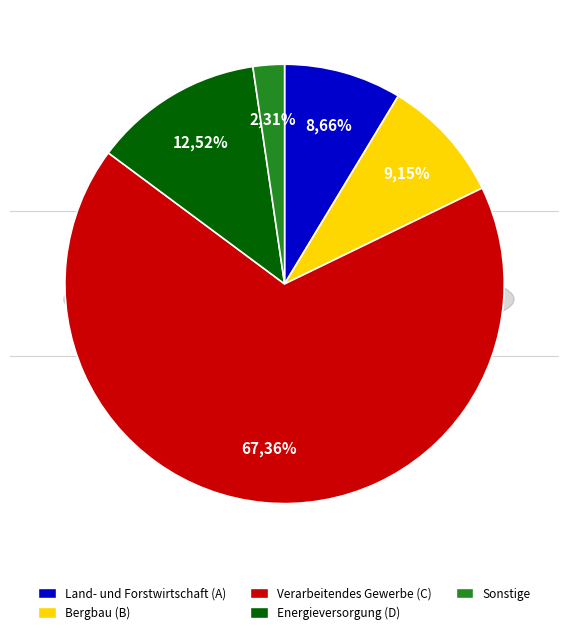

What is the largest slice in the pie chart?

Verarbeitendes Gewerbe (C)